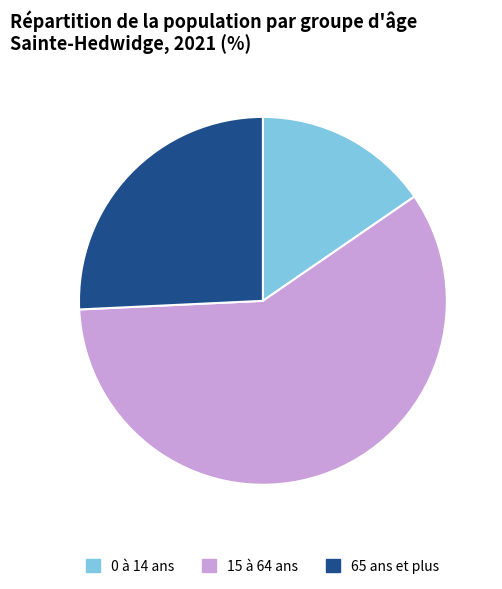

Between 65 ans et plus and 15 à 64 ans, which is larger?

15 à 64 ans